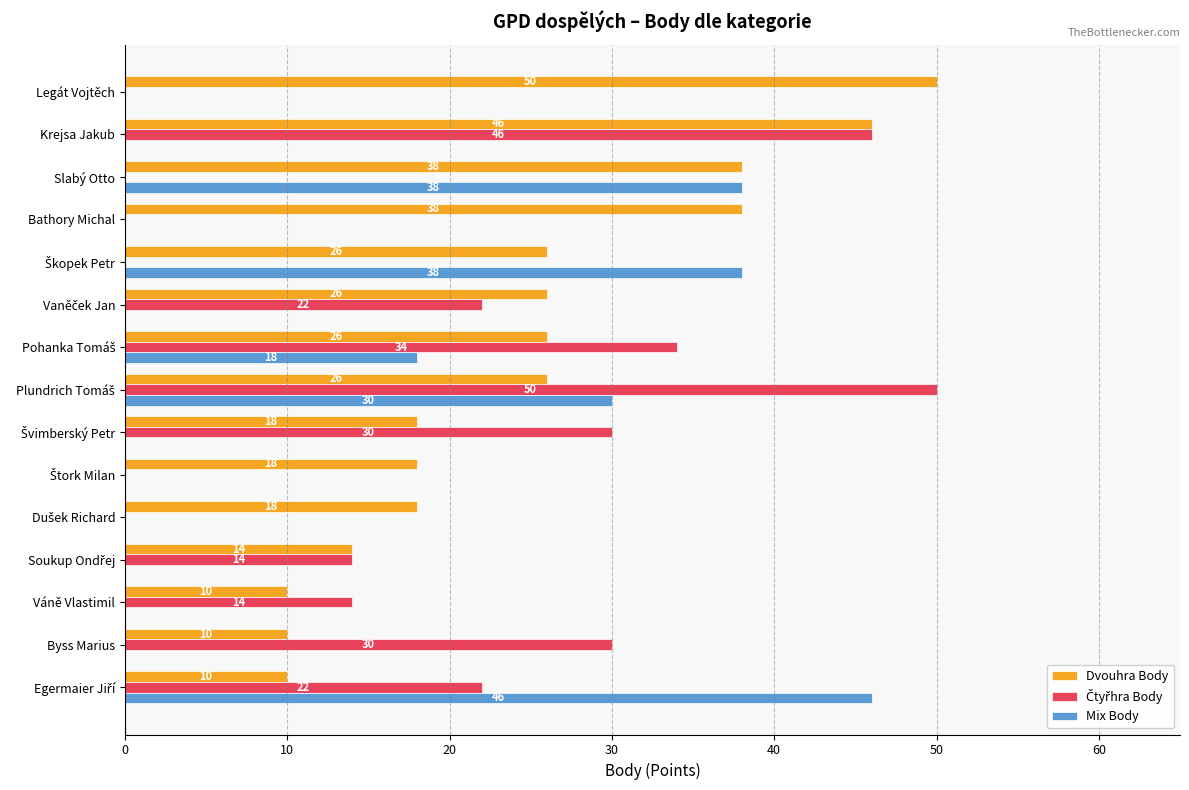

Which series has the largest total across all categories?

Dvouhra Body